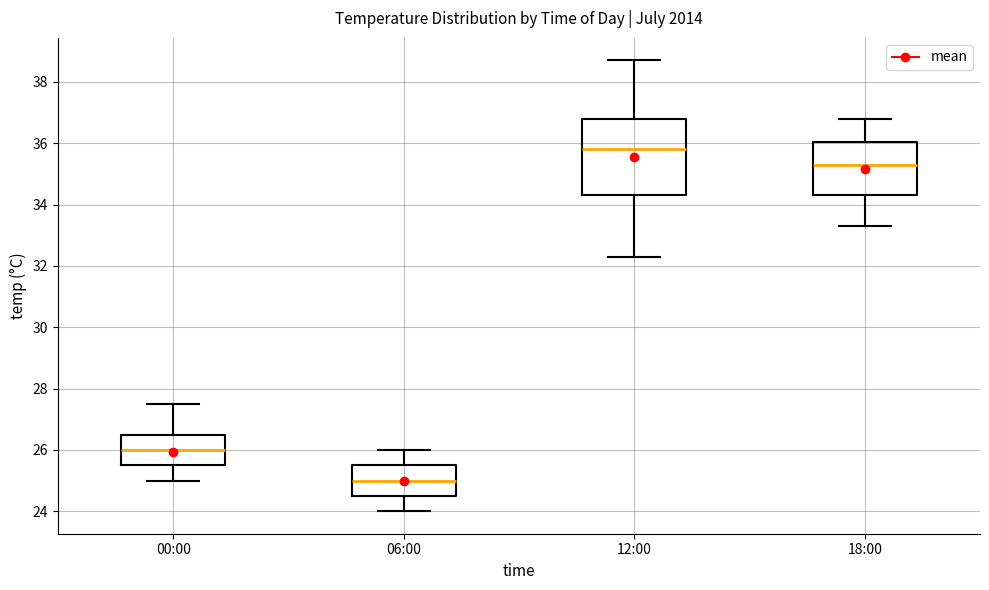

Which box is the tallest, from its lower edge to its upper edge?

12:00